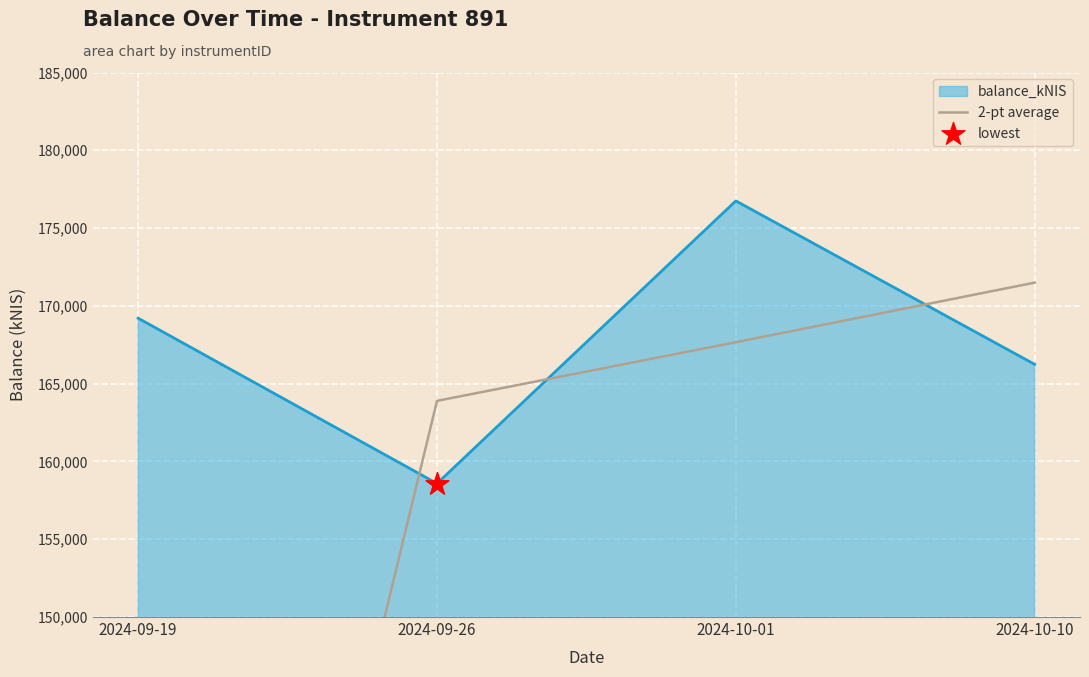

True or false: balance_kNIS has more than 1 points higher than both neighbors.

False